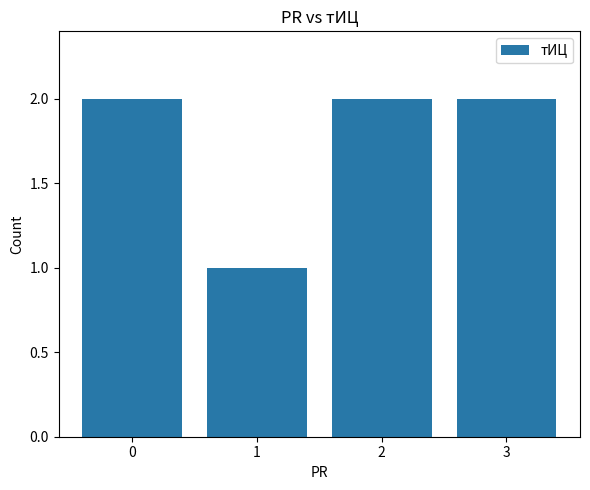

Which category has the lowest value across all series?

1